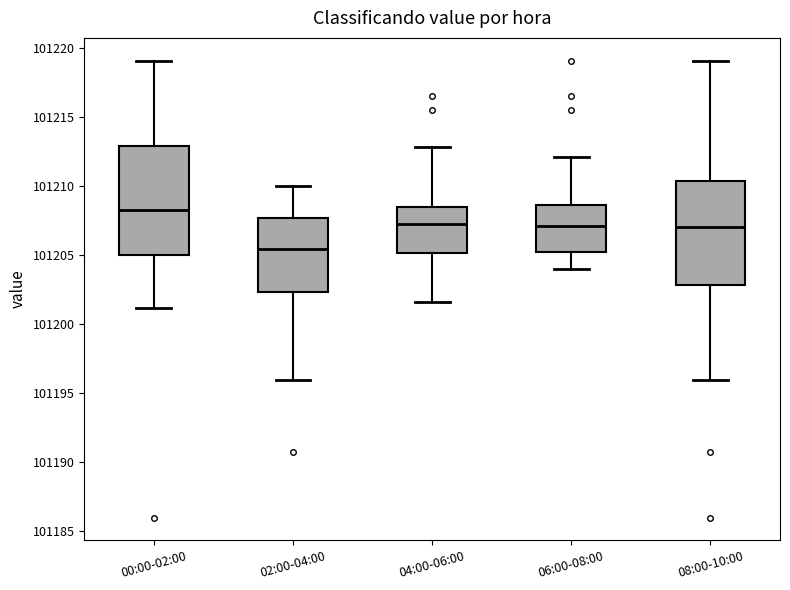

Reading left to right, transcribe this box plot: for each box, give where its median line is, the range the box spans, and where its two whiskers end, as read against the y-axis. The values are not printed on the chart, so give them approximately, as read against the axis.

00:00-02:00: median 101208.0, box 101205.0 to 101213.0, whiskers 101201.0 to 101219.0
02:00-04:00: median 101205.5, box 101202.5 to 101207.5, whiskers 101196.0 to 101210.0
04:00-06:00: median 101207.5, box 101205.0 to 101208.5, whiskers 101201.5 to 101213.0
06:00-08:00: median 101207.0, box 101205.0 to 101208.5, whiskers 101204.0 to 101212.0
08:00-10:00: median 101207.0, box 101203.0 to 101210.5, whiskers 101196.0 to 101219.0